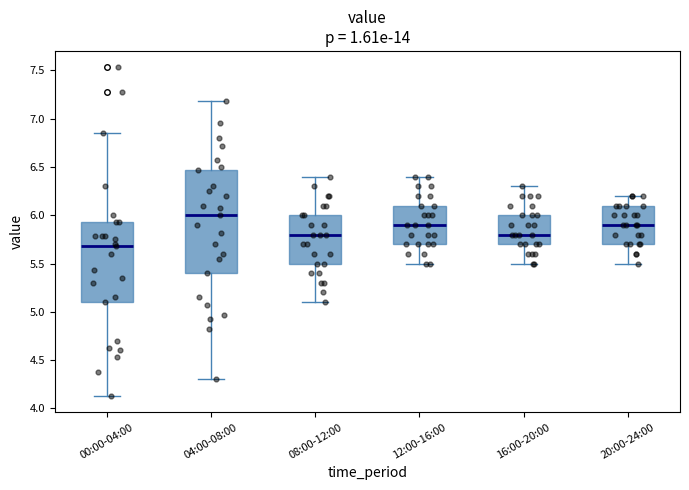

Which box is the tallest, from its lower edge to its upper edge?

04:00-08:00